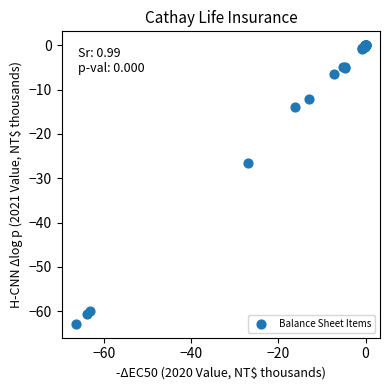

What Y value in the scatter plot is closest to -31?

-26.5